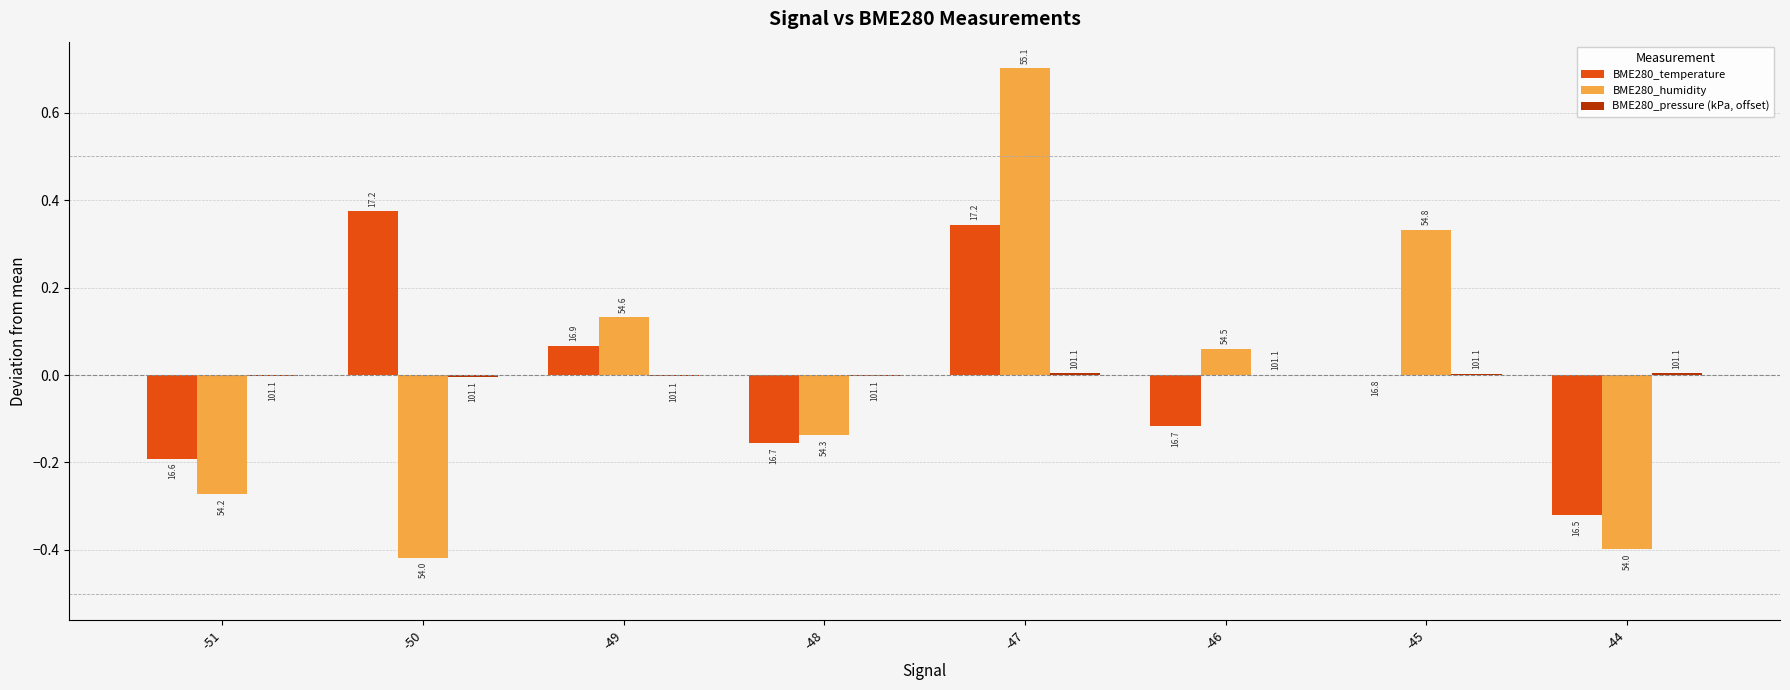

The BME280_pressure (kPa, offset) series shows -0.0 at -49. True or false?

False